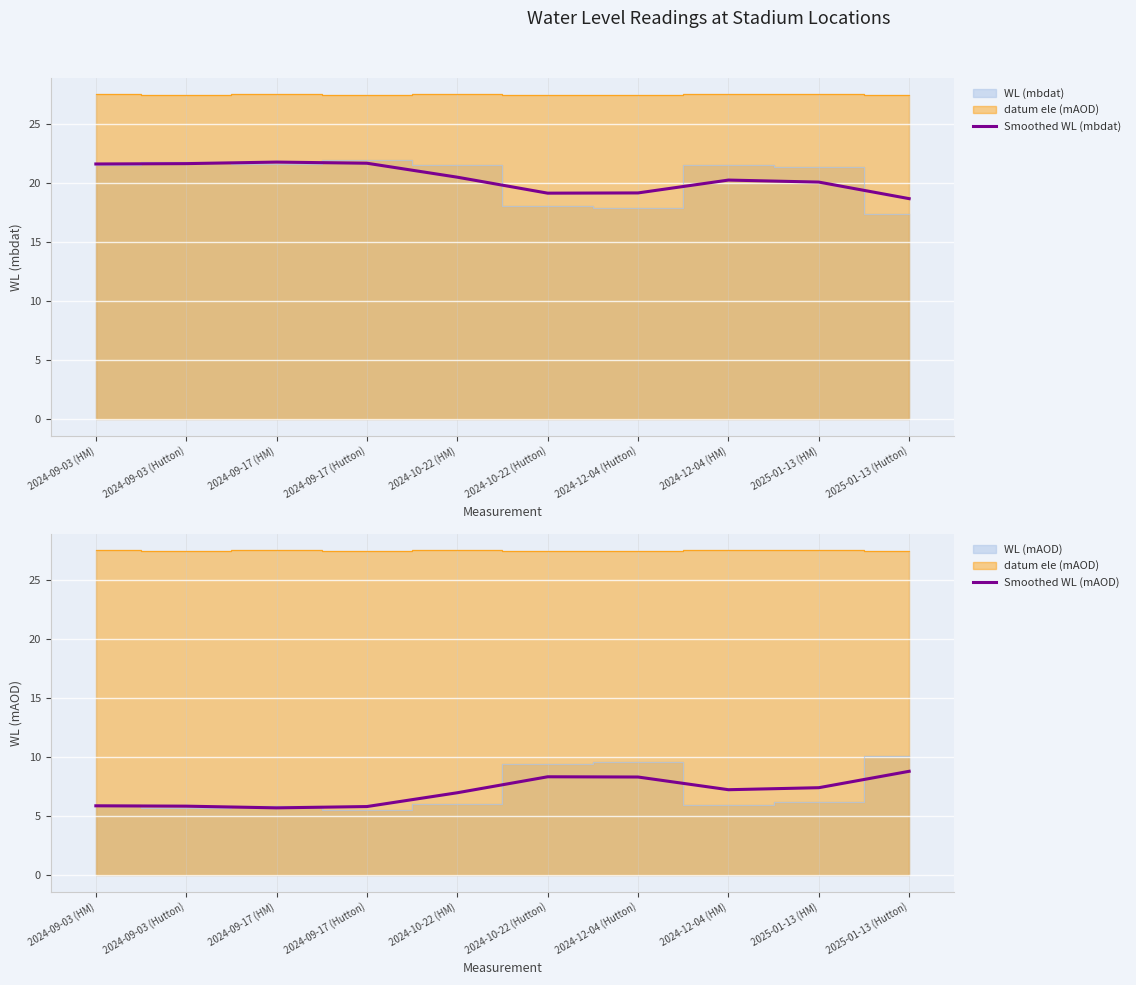

Which has a higher value, 2025-01-13 (Hutton) or 2024-10-22 (Hutton)?

2024-10-22 (Hutton)